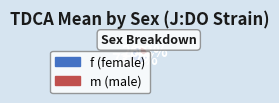

Is there any slice that represents more than half of the pie?

Yes